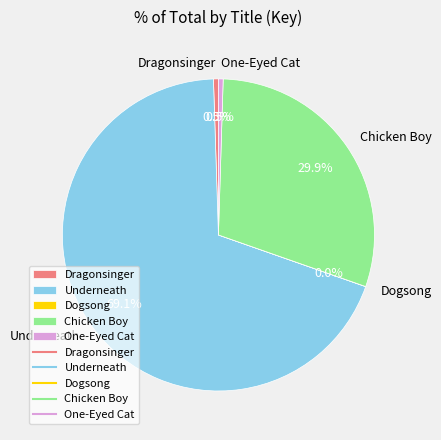

Which has a higher value, Chicken Boy or One-Eyed Cat?

Chicken Boy